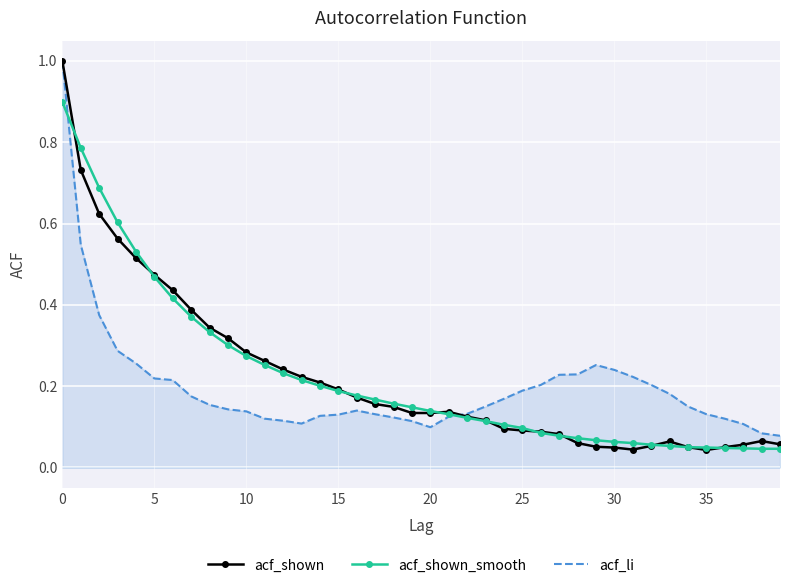

What is the maximum value shown in the chart?

1.0